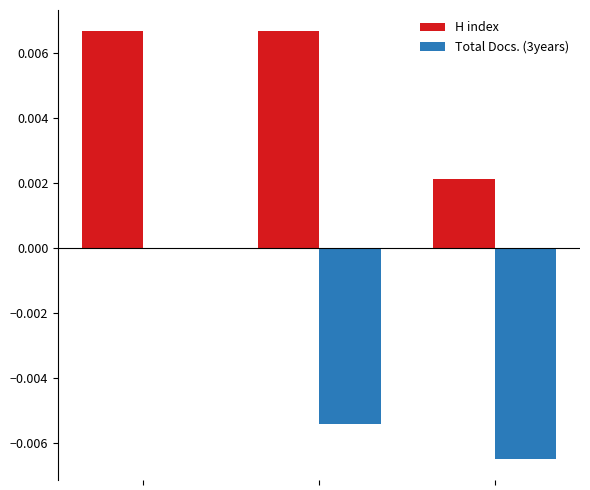

Which series has the largest total across all categories?

H index